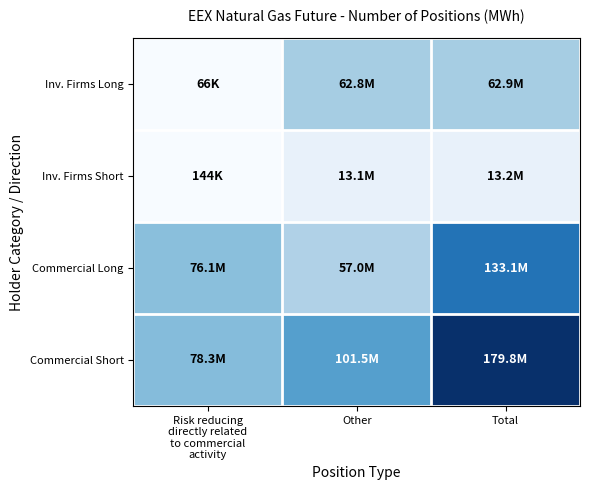

Reading left to right, what are all the values shown in this chart?

Inv. Firms Long: Risk reducing
directly related
to commercial
activity=66270	Other=62828880	Total=62895150
Inv. Firms Short: Risk reducing
directly related
to commercial
activity=143823	Other=13094178	Total=13238001
Commercial Long: Risk reducing
directly related
to commercial
activity=76128791	Other=56957683	Total=133086474
Commercial Short: Risk reducing
directly related
to commercial
activity=78320560	Other=101455298	Total=179775858